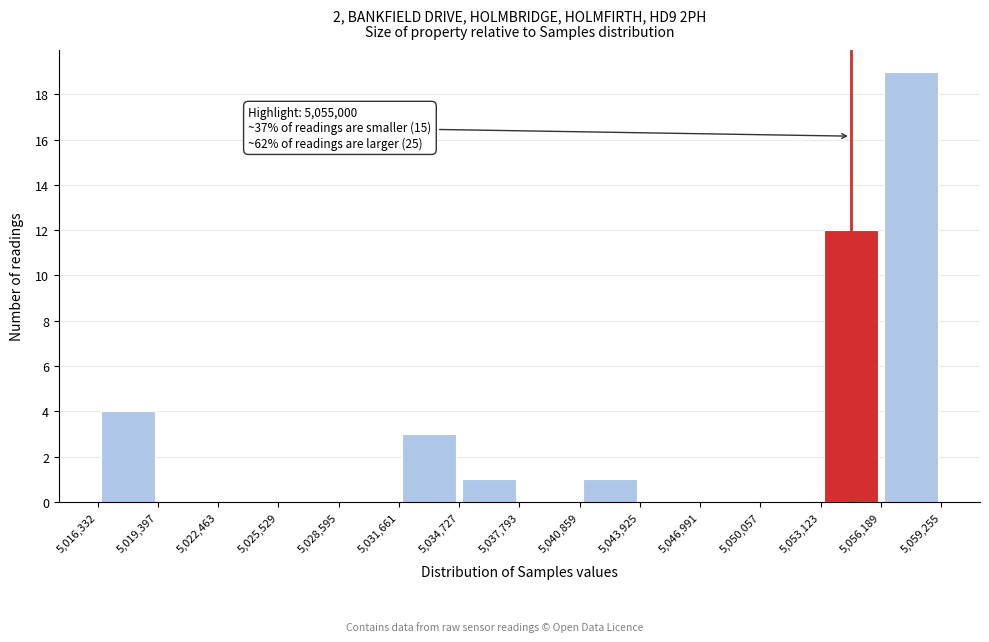

Which range on the x-axis has the tallest bar?

5,056,189 to 5,059,255